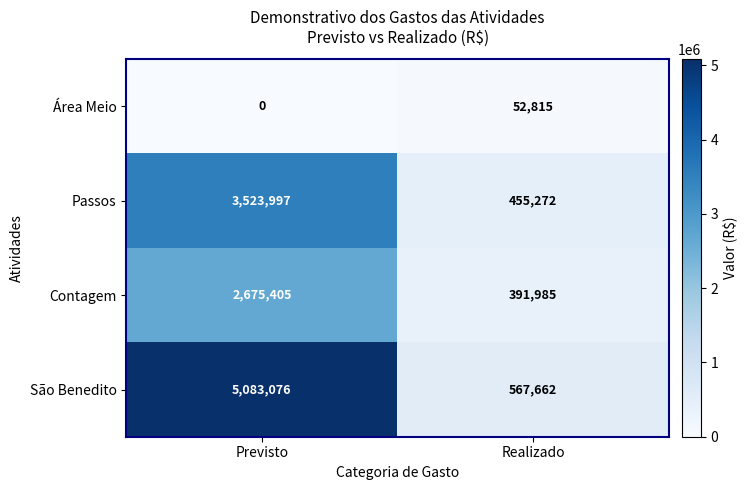

Is the value of Passos at Previsto greater than the value of Área Meio at Previsto?

Yes